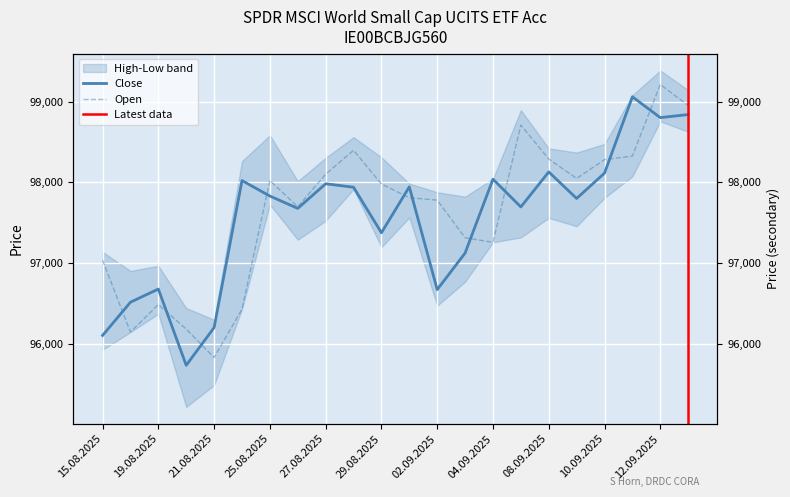

Is the value of Open at 05.09.2025 greater than the value of Close at 01.09.2025?

Yes